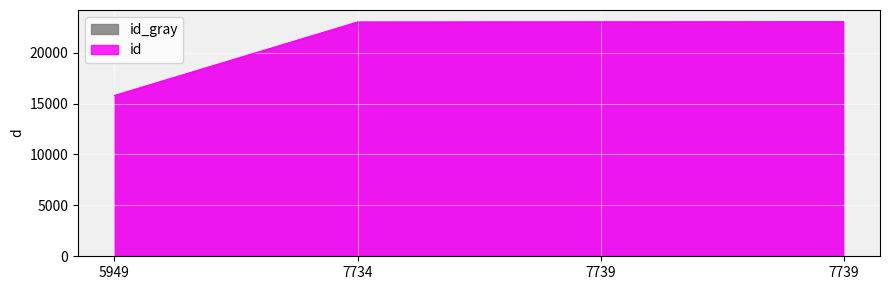

Between 5949 and 7739, which is larger?

7739